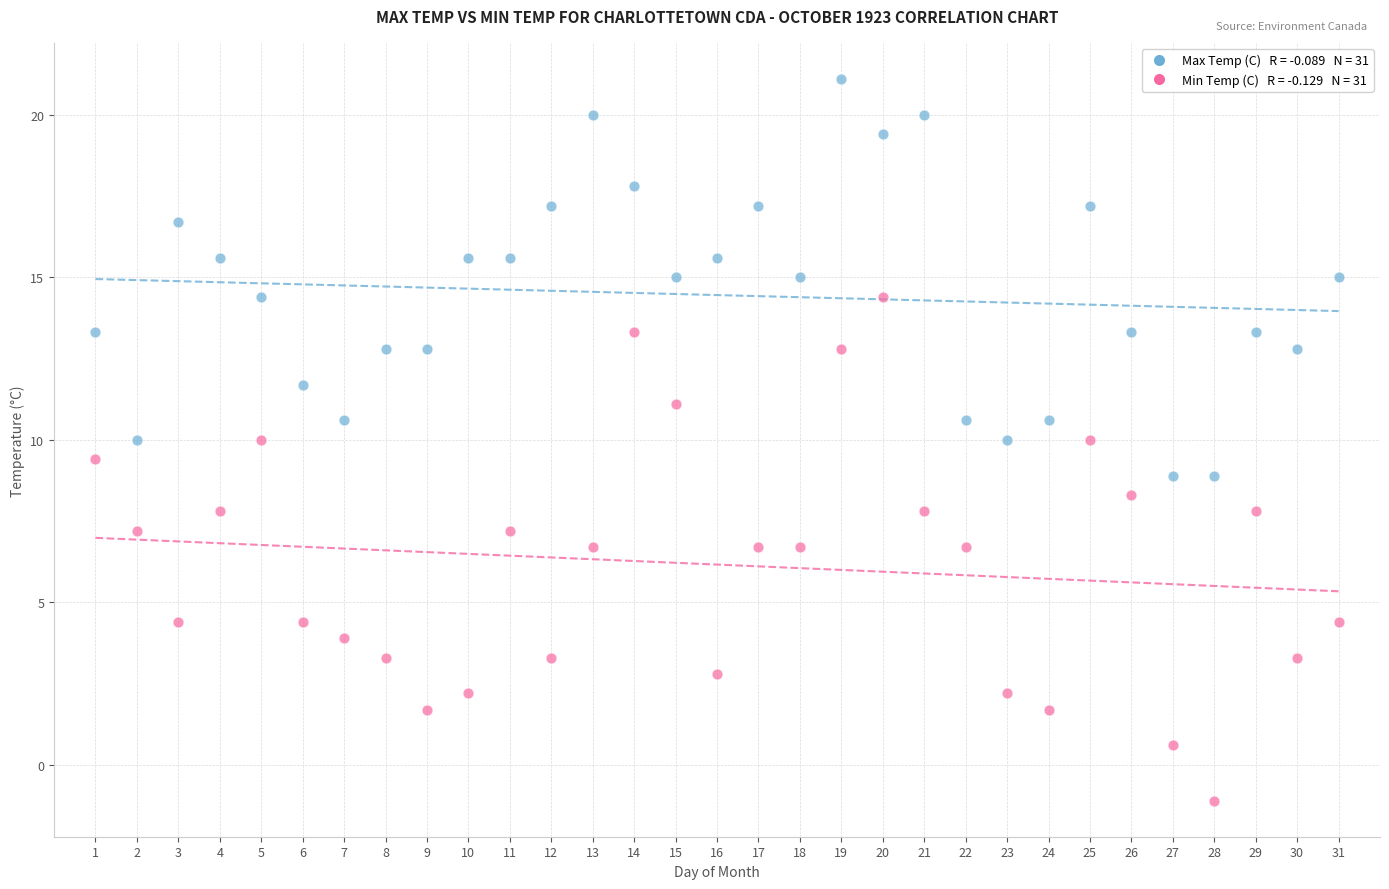

Across all data points, what is the range of Y values (max minus min)?

22.2